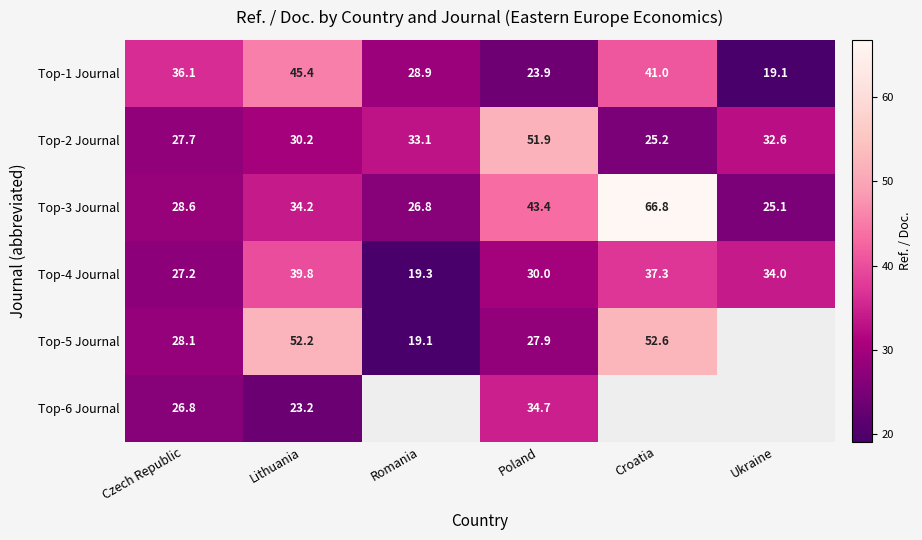

The value of Top-4 Journal at Poland is 40.9. True or false?

False